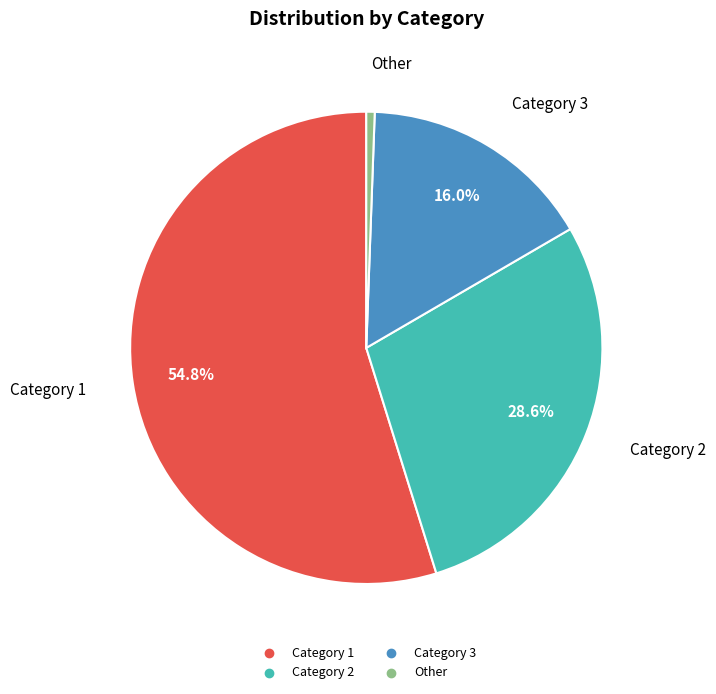

Is there any slice that represents more than half of the pie?

Yes